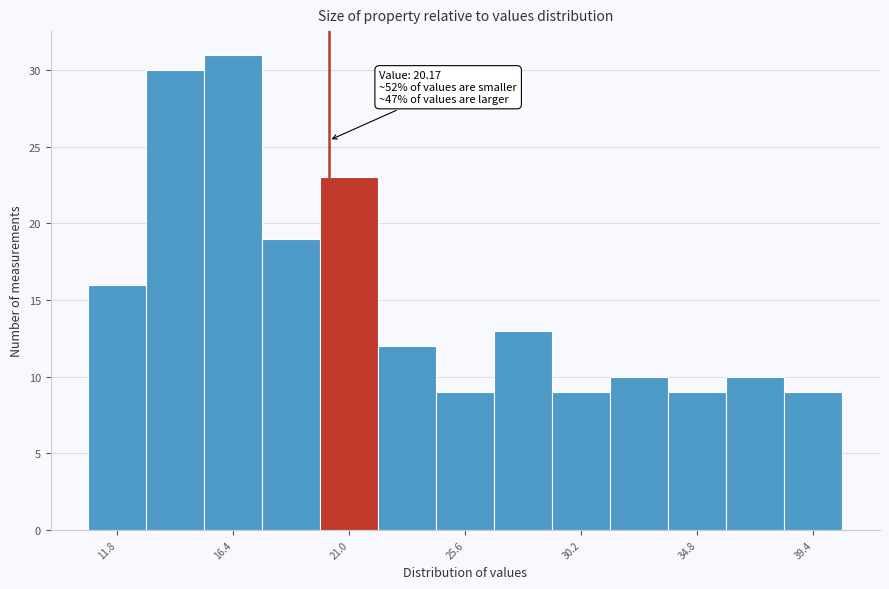

Over which range of the x-axis is the bar tallest?

15.0 to 17.5